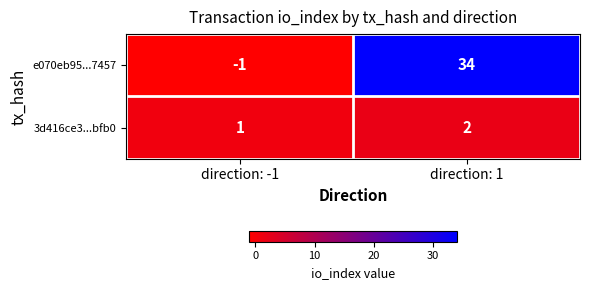

The value of 3d416ce3...bfb0 at direction: 1 is 2. True or false?

True